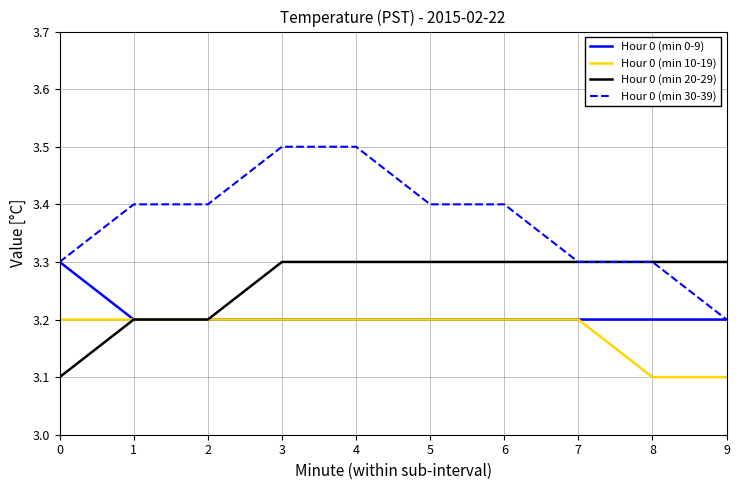

Count the number of data series in this chart.

4